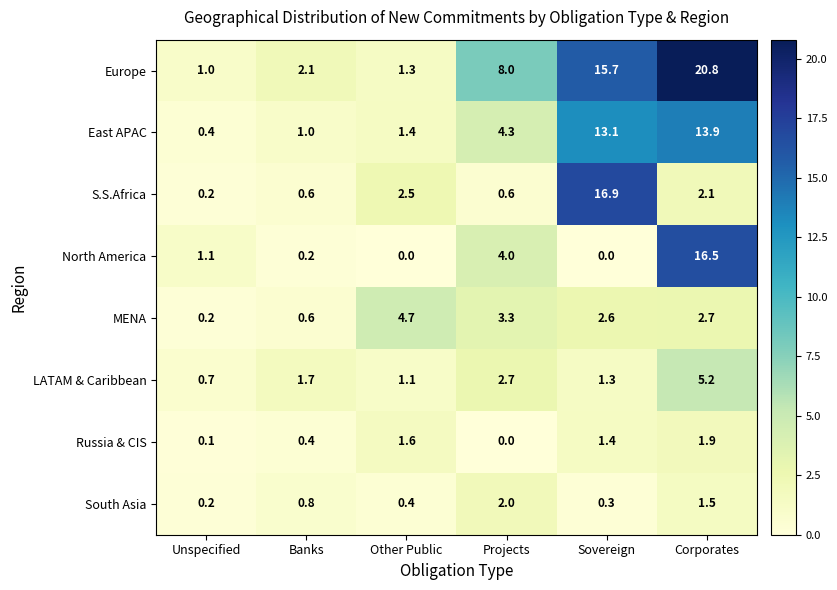

What is the spread (max minus min) of values at Banks?

1.9